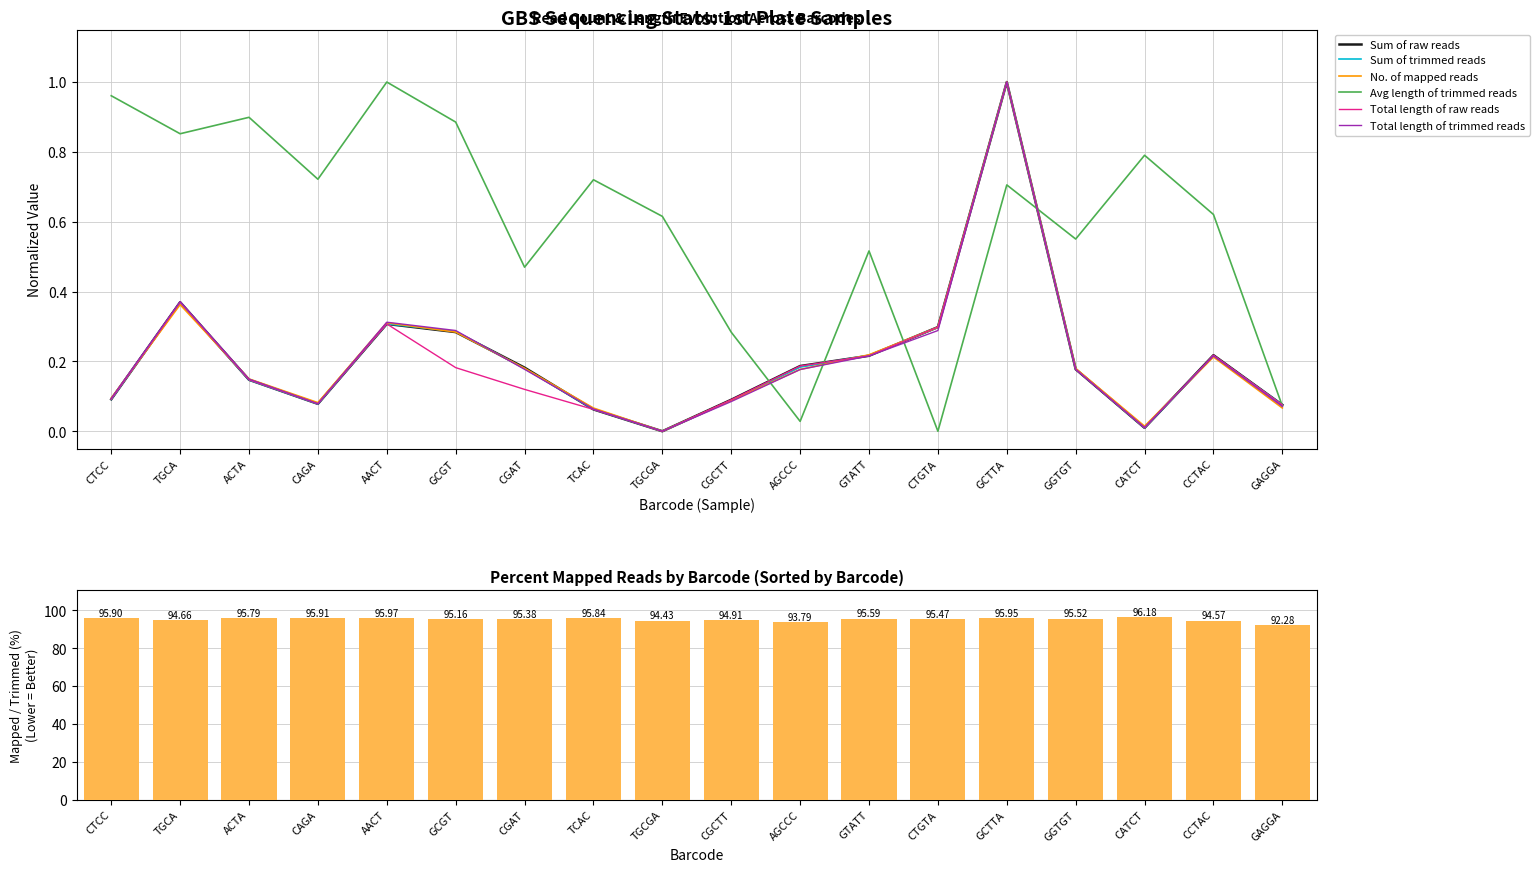

The Sum of trimmed reads series shows 0.3 at AACT. True or false?

True